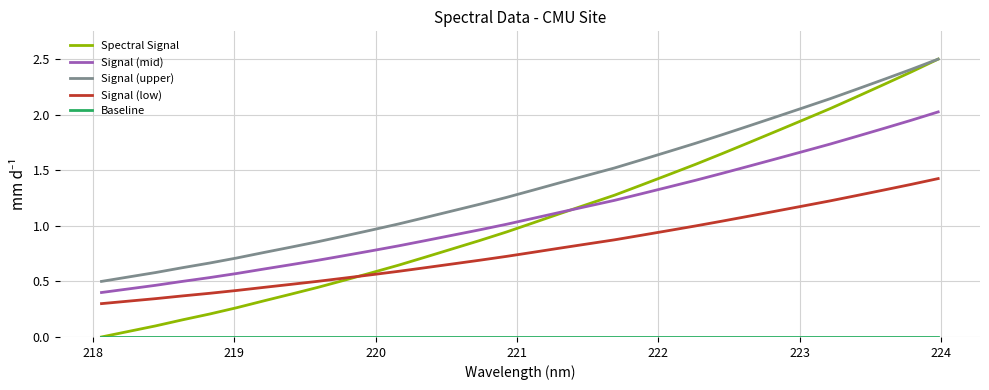

True or false: Signal (low) and Signal (upper) intersect in this chart.

False